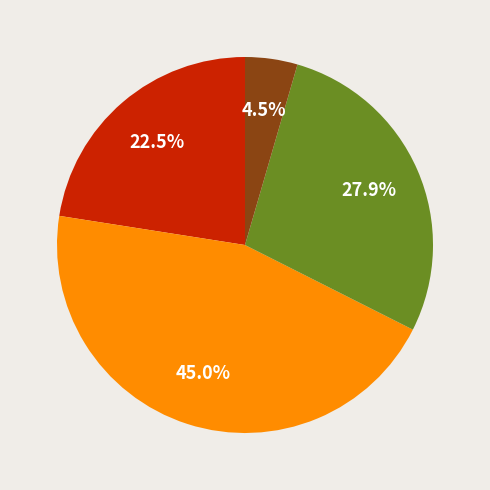

To the nearest percent, what is the difference between the largest and smallest slice percentages?

41%